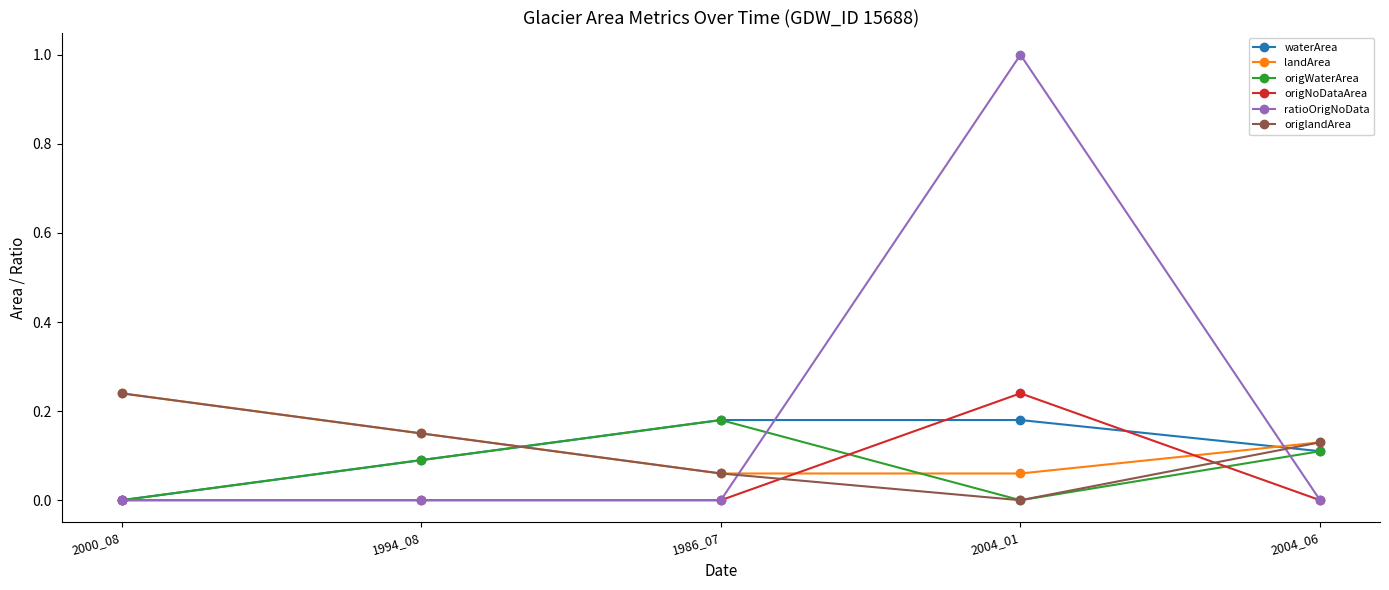

How many interior local peaks does the origWaterArea series have?

1